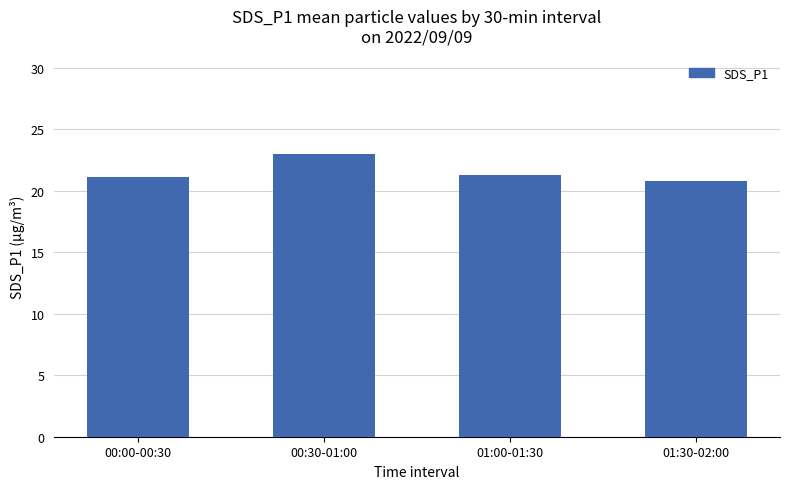

What is the average value?

21.5